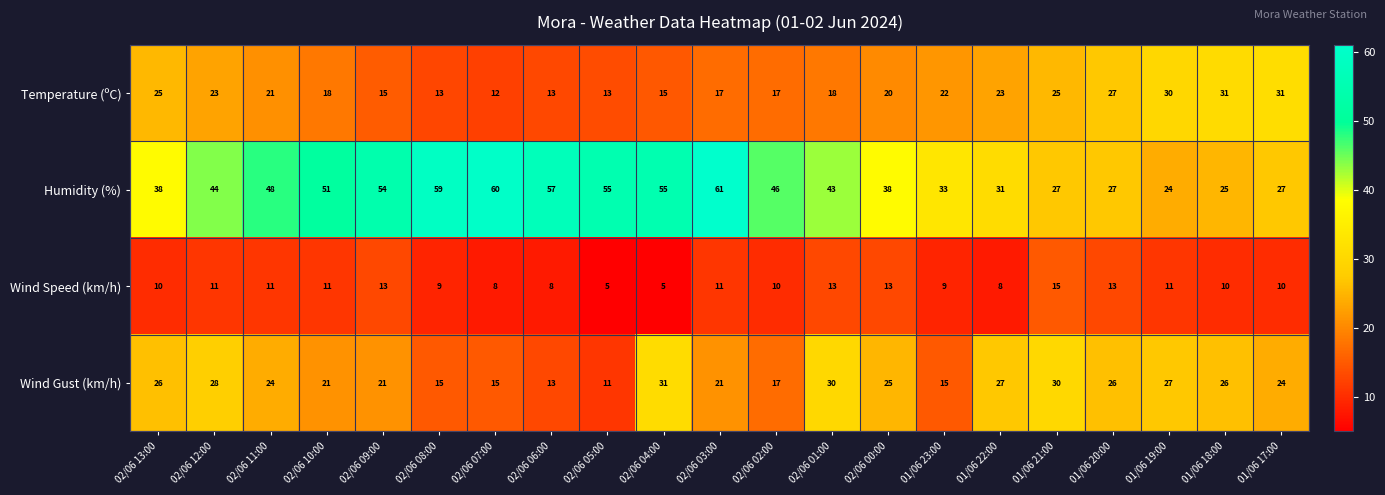

What is the total value across all series at 02/06 11:00?

104